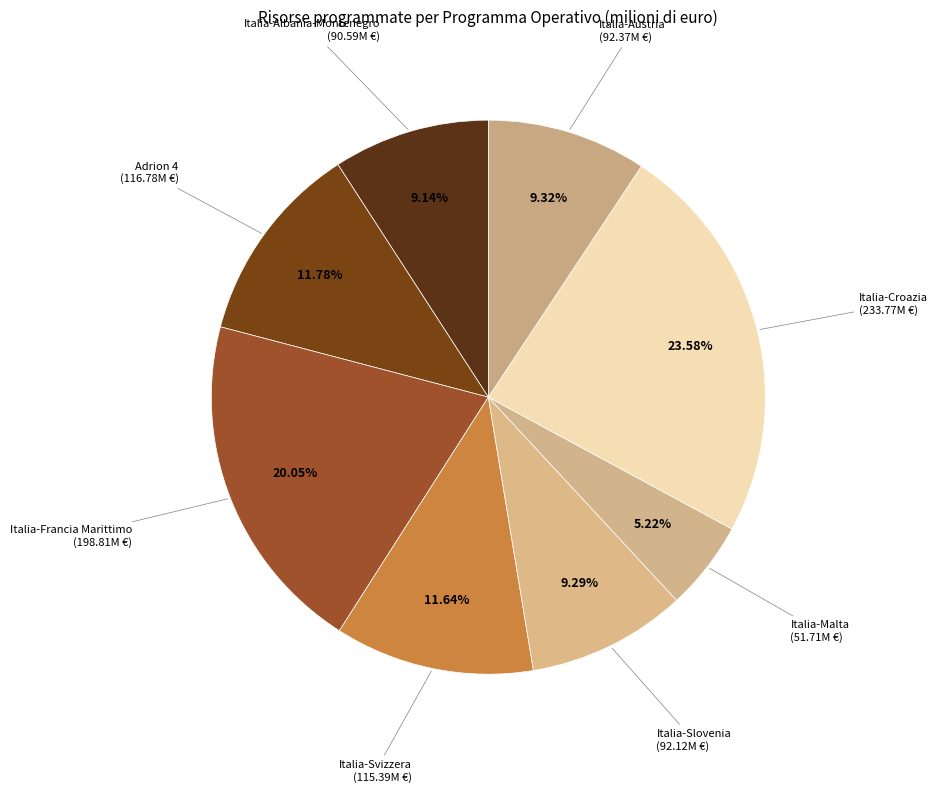

Count the number of slices in the pie.

8